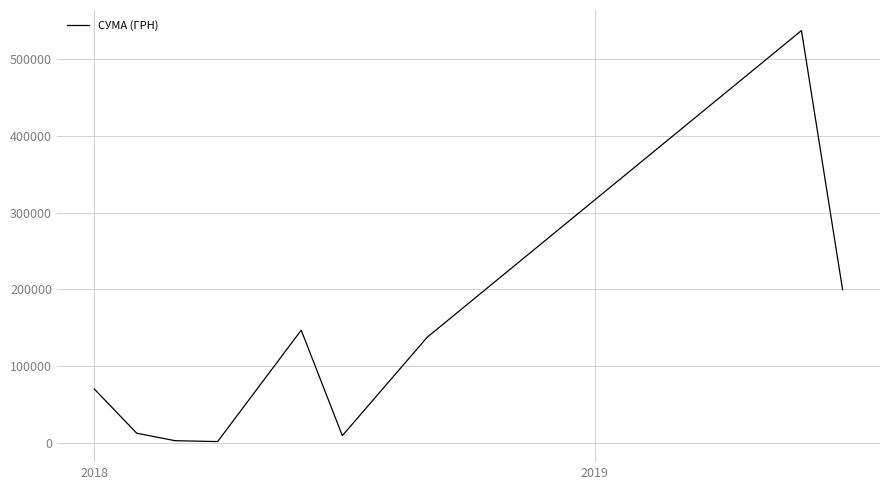

What is the difference between the maximum and minimum values?

534406.8